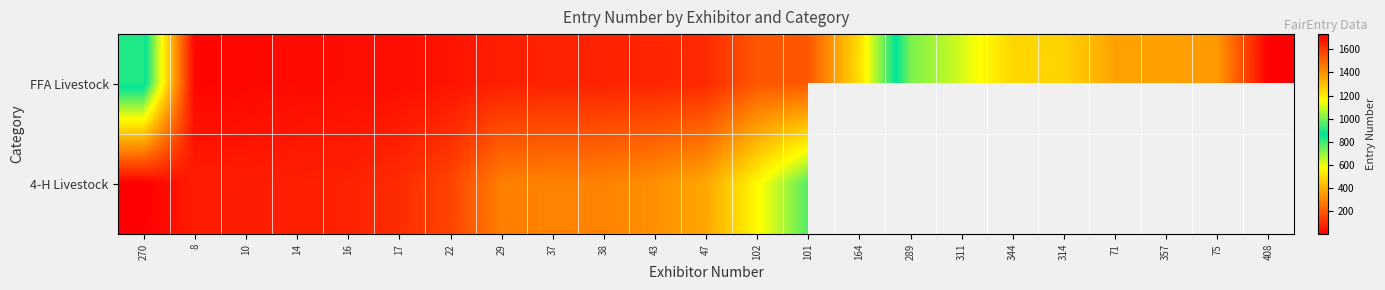

Where does the FFA Livestock series first go above 198?

270